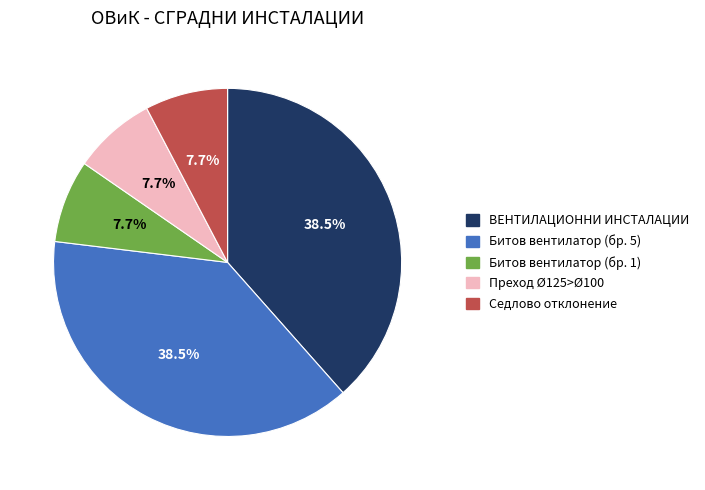

Does ВЕНТИЛАЦИОННИ ИНСТАЛАЦИИ account for over 50% of the chart?

No